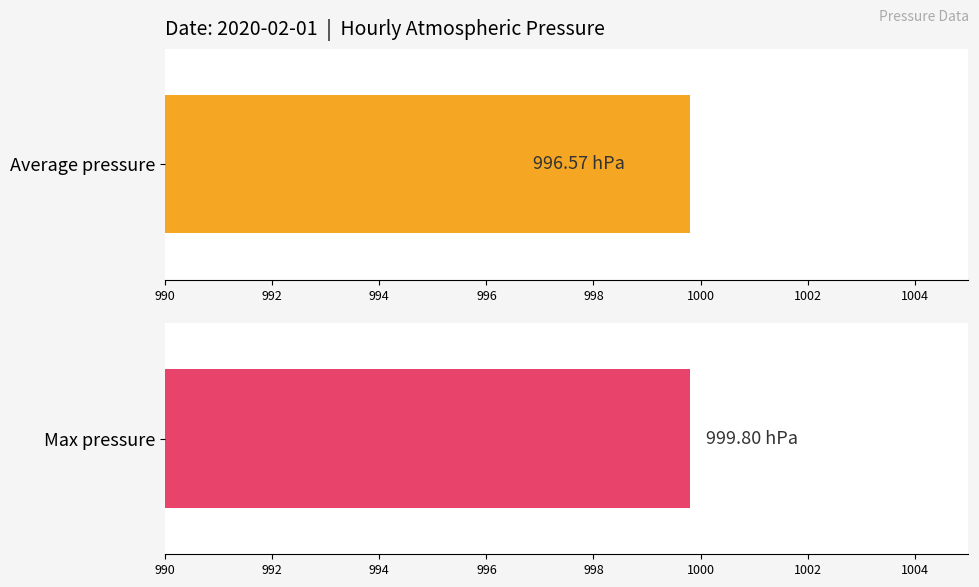

True or false: the data shows 1622.9 at 996.

False